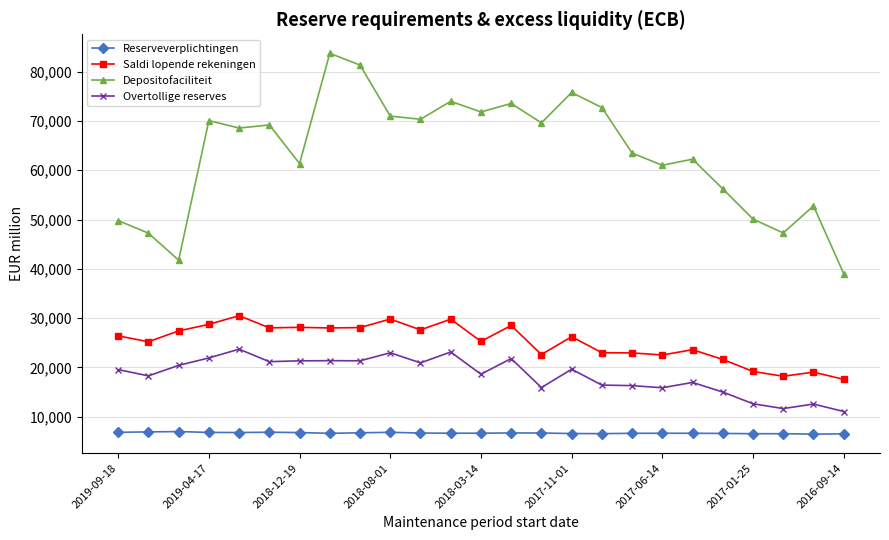

What is the value of the Depositofaciliteit point at the 23rd from the left?

47271.0